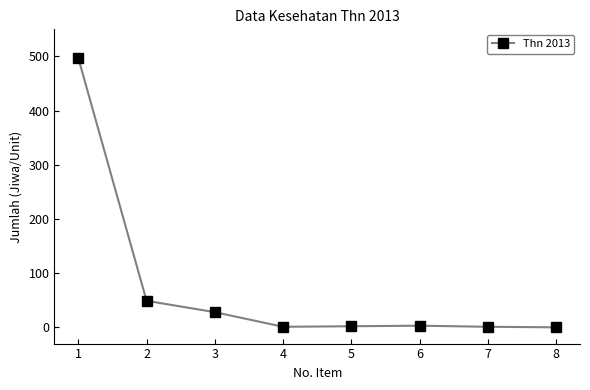

How many categories are shown in the chart?

8